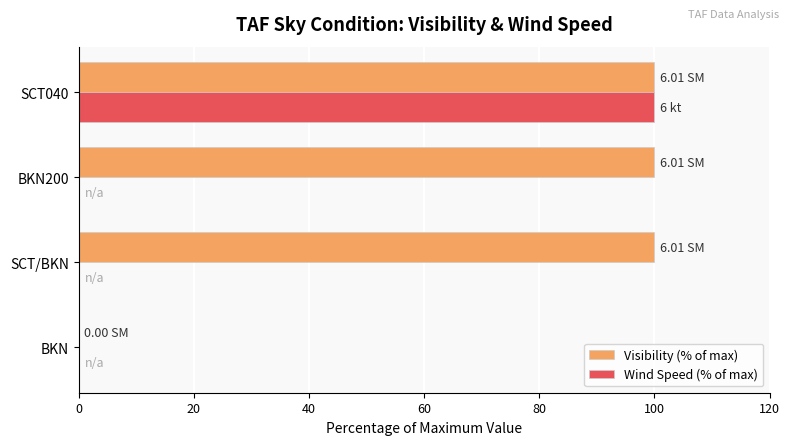

What are all the series names shown in the legend?

Visibility (% of max), Wind Speed (% of max)